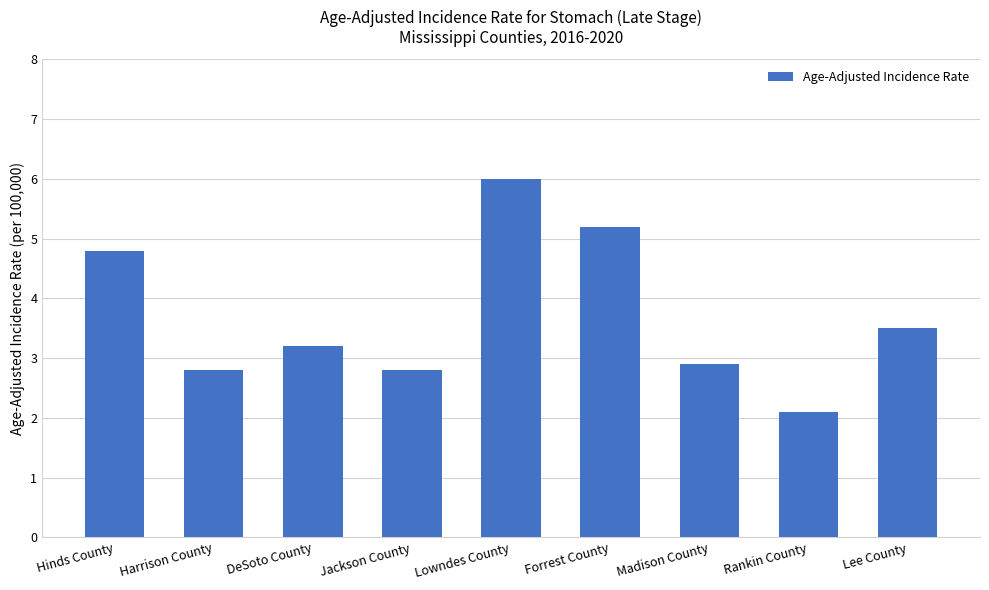

The chart shows a value of 5.2 at Forrest County. True or false?

True